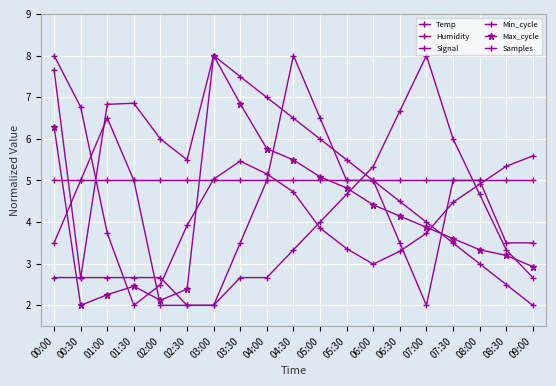

At which label does Samples first exceed 5?

00:00